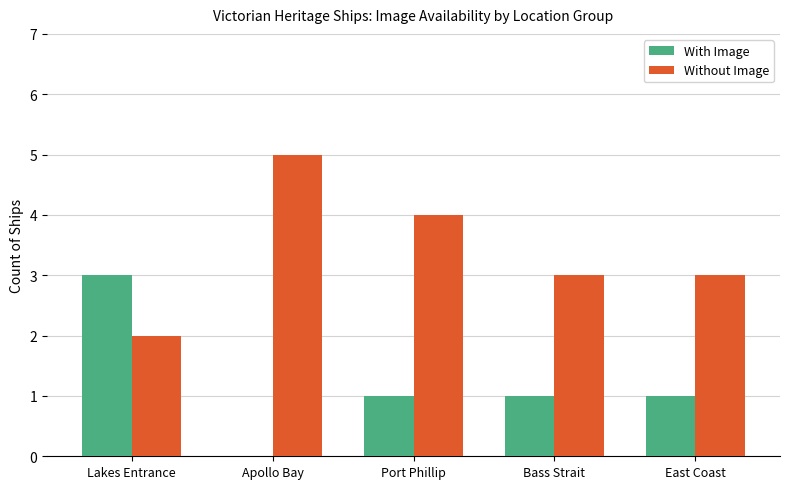

What is the sum of all With Image values?

6